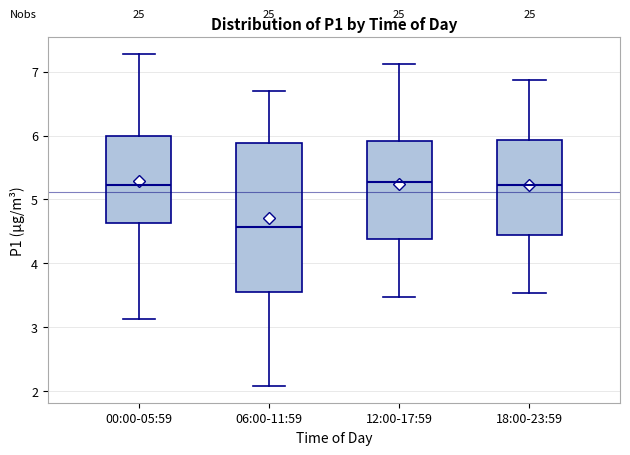

Reading left to right, transcribe this box plot: for each box, give where its median line is, the range the box spans, and where its two whiskers end, as read against the y-axis. The values are not printed on the chart, so give them approximately, as read against the axis.

00:00-05:59: median 5.2, box 4.6 to 6.0, whiskers 3.1 to 7.3
06:00-11:59: median 4.6, box 3.6 to 5.9, whiskers 2.1 to 6.7
12:00-17:59: median 5.3, box 4.4 to 5.9, whiskers 3.5 to 7.1
18:00-23:59: median 5.2, box 4.5 to 5.9, whiskers 3.5 to 6.9